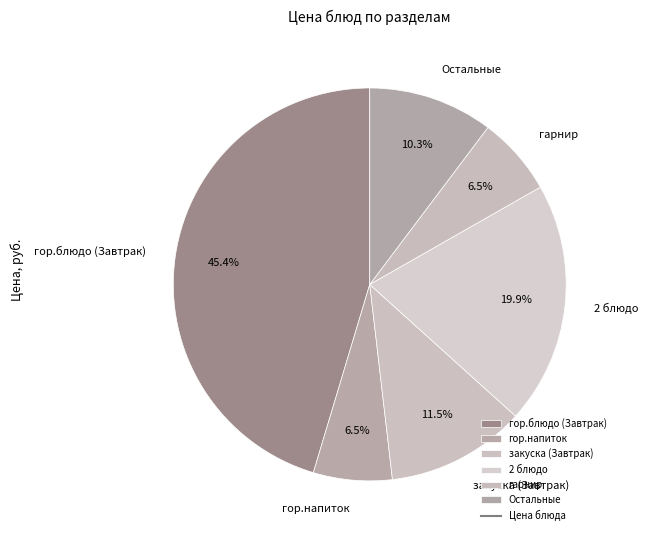

Count the number of slices in the pie.

6